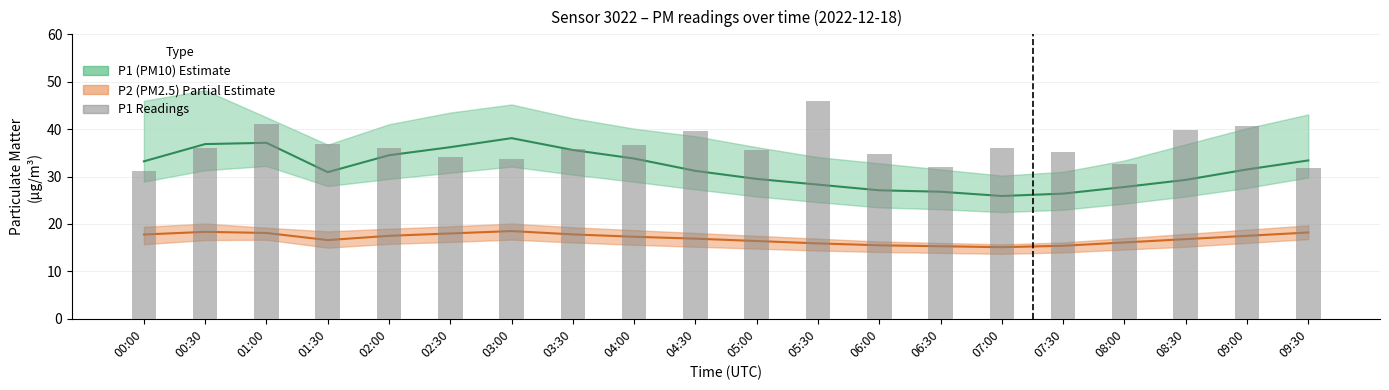

The value at 05:30 is 46.0. True or false?

True